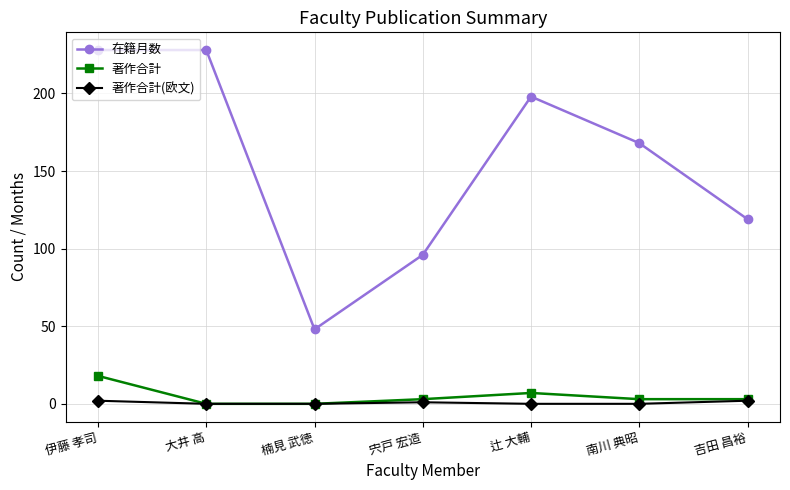

Is it true that 在籍月数 equals 198 at 辻 大輔?

True